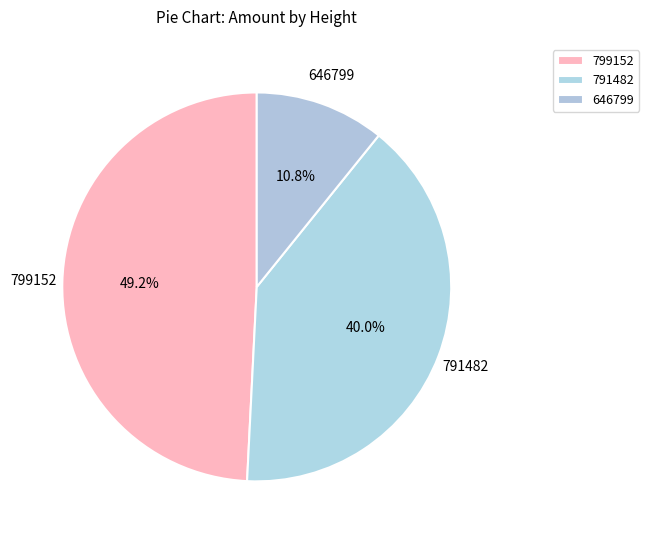

Rank the categories by value from highest to lowest.

799152, 791482, 646799